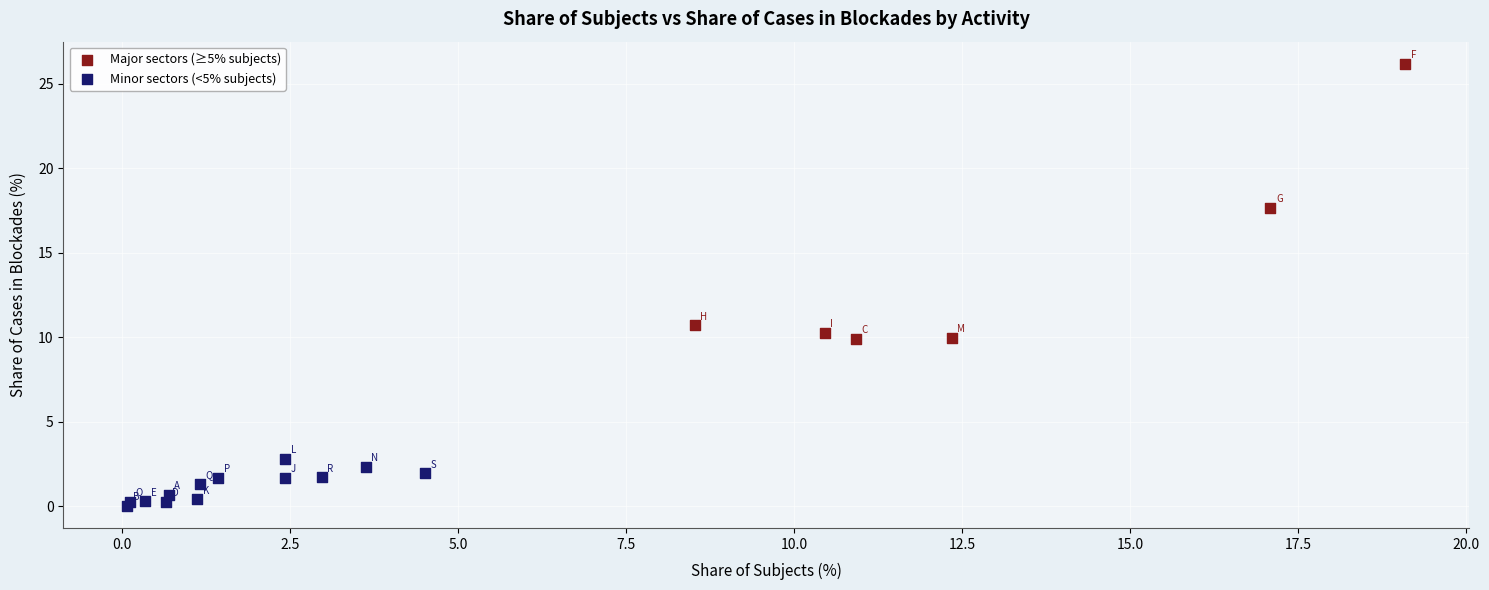

Which series reaches the maximum Y coordinate?

Major sectors (≥5% subjects)